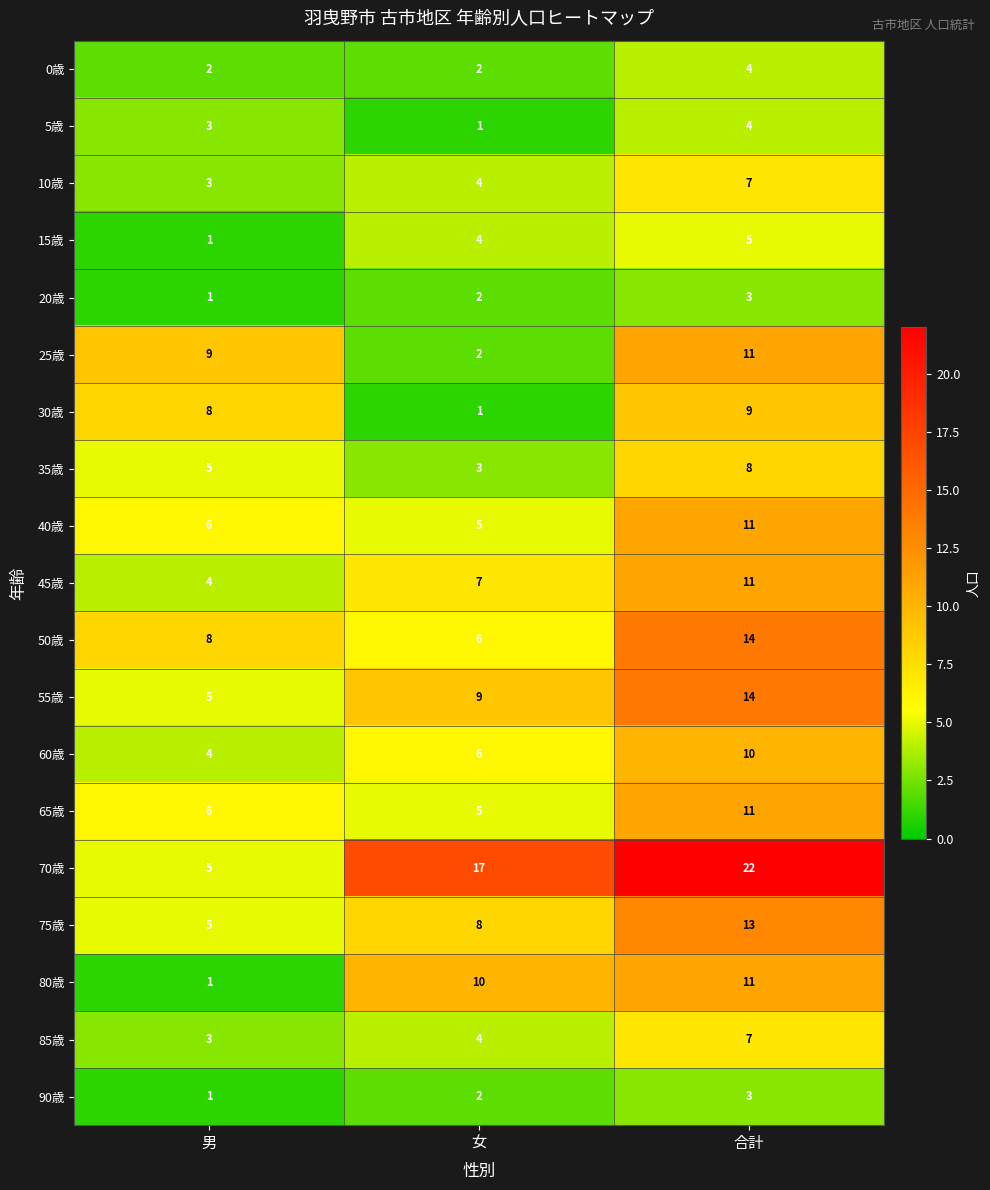

Count the number of data series in this chart.

19